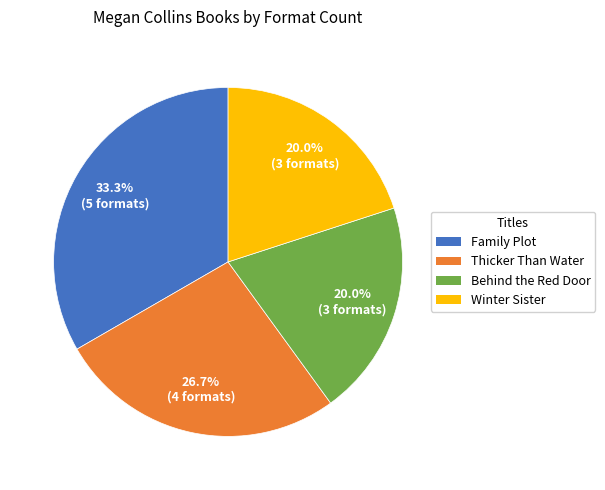

The Thicker Than Water slice represents 20% of the pie. True or false?

False